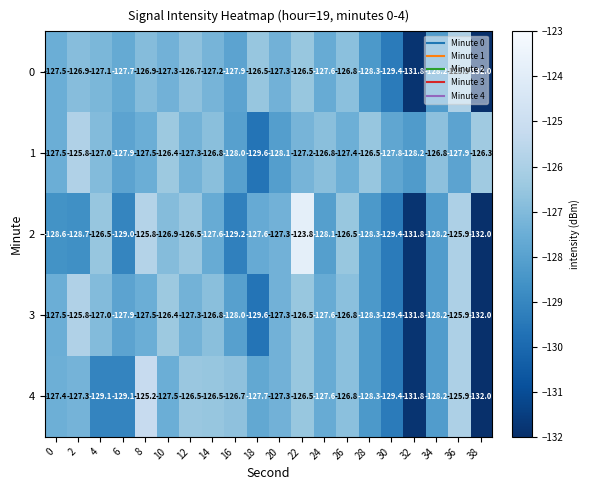

What is the difference between the maximum and minimum values in the 0 series?

6.1